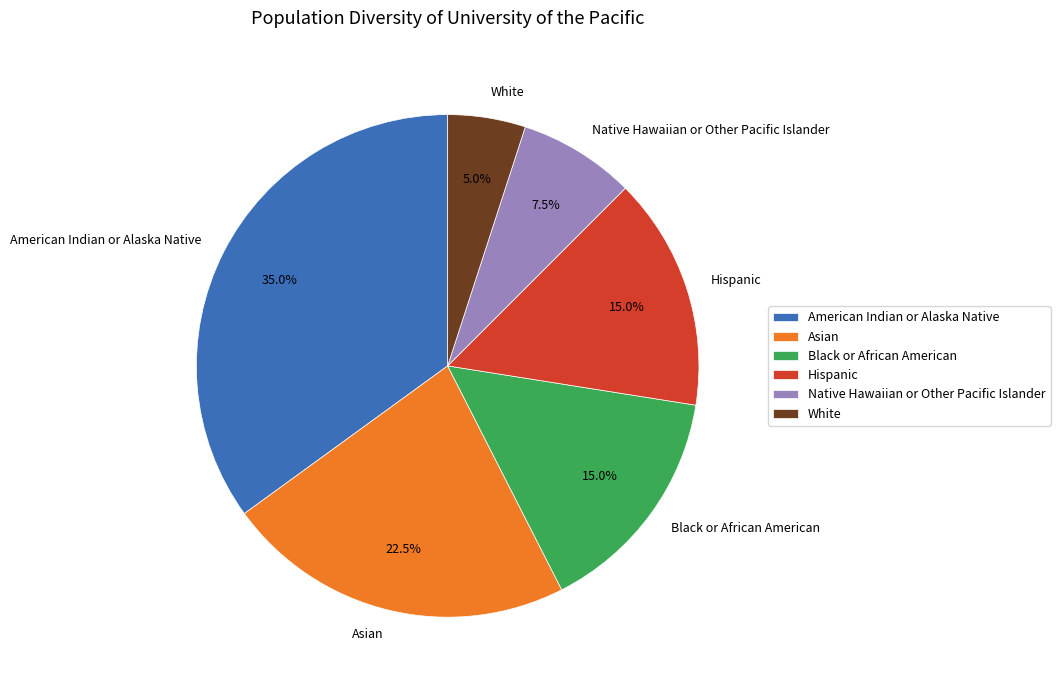

Is there any slice that represents more than half of the pie?

No